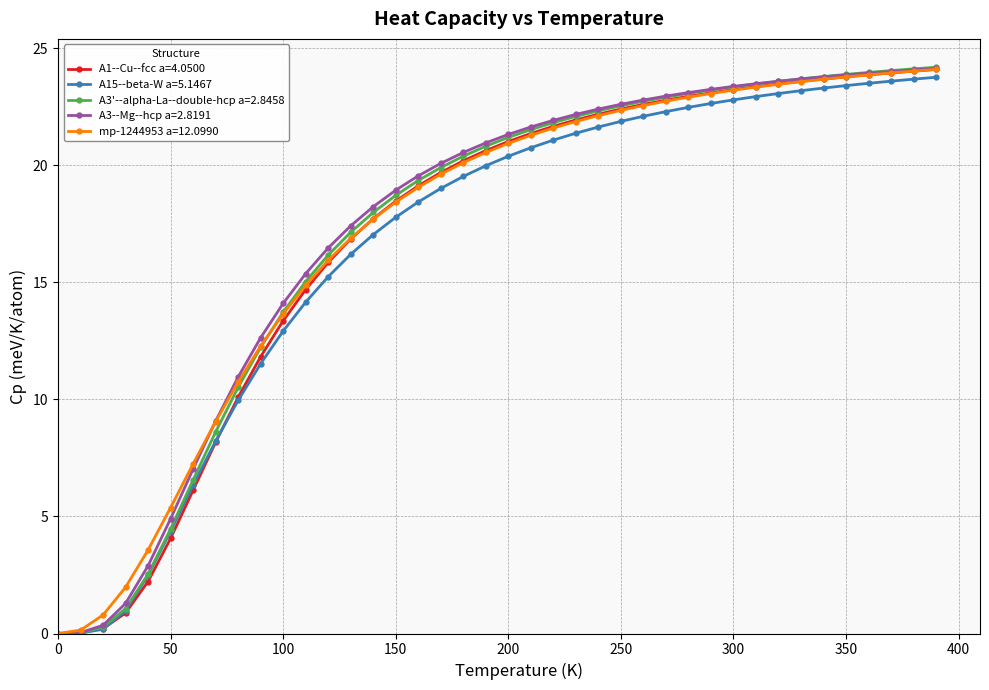

What is the highest value of the A1--Cu--fcc a=4.0500 series?

24.1